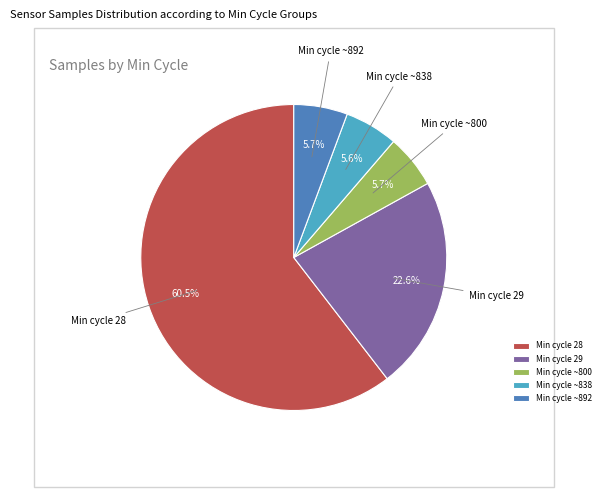

Which slice is the largest?

Min cycle 28